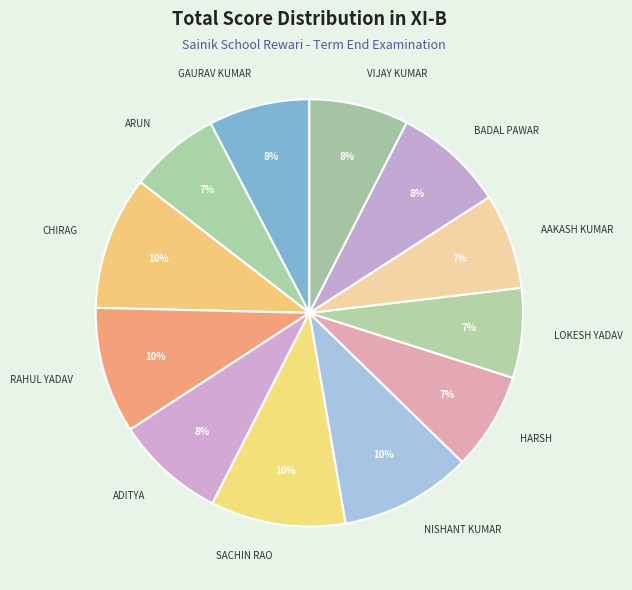

Does any single category account for the majority?

No